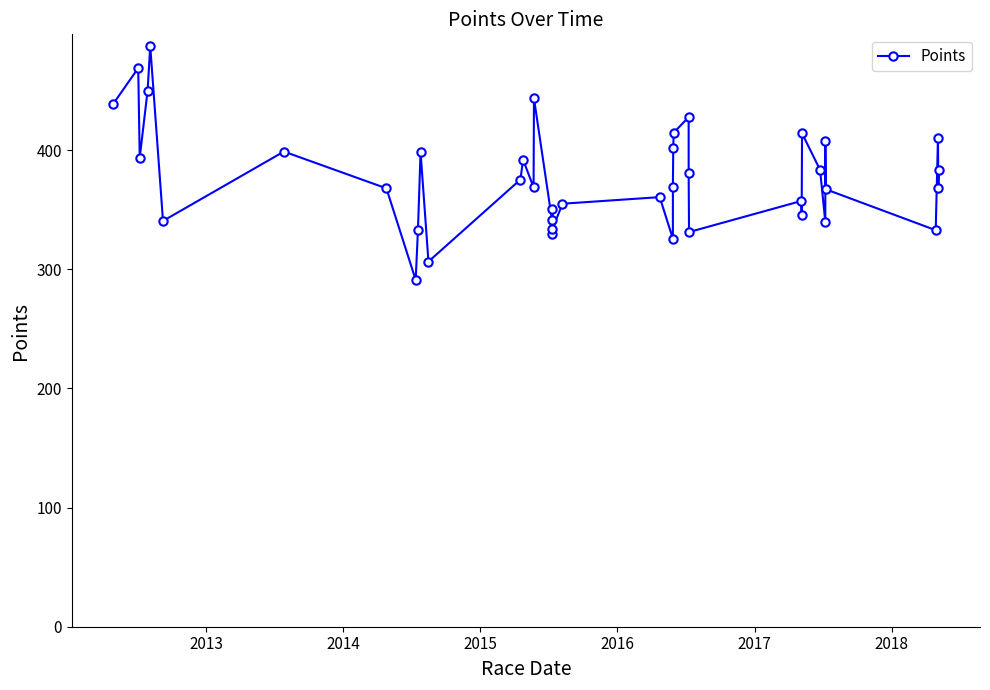

What is the greatest value displayed?

487.5